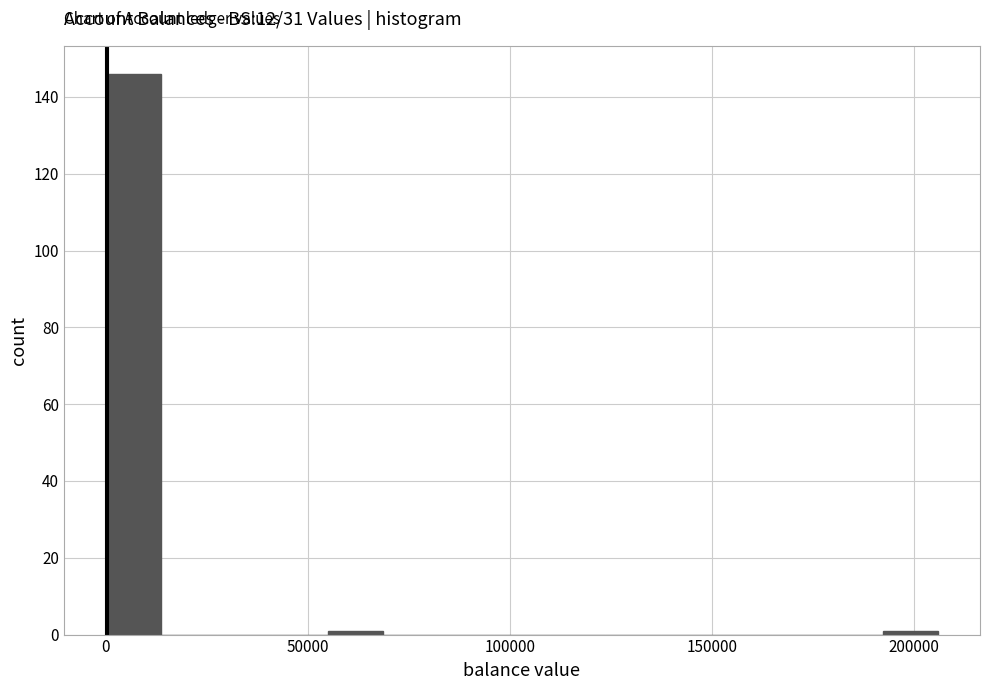

Around what value on the x-axis is the tallest bar? Give the approximate position of its centre, as read against the axis.

5000